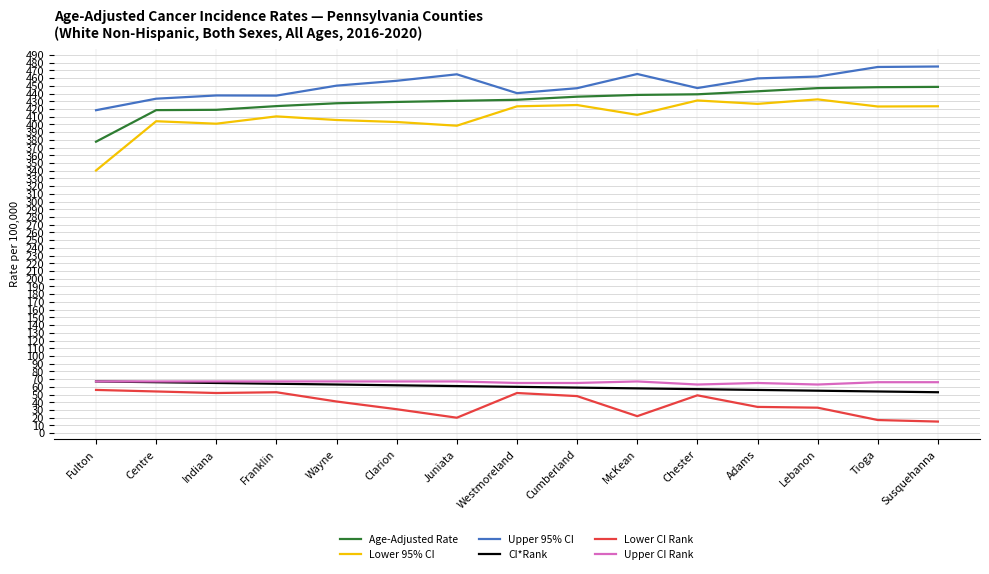

What is the average value of the Upper CI Rank series?

65.9